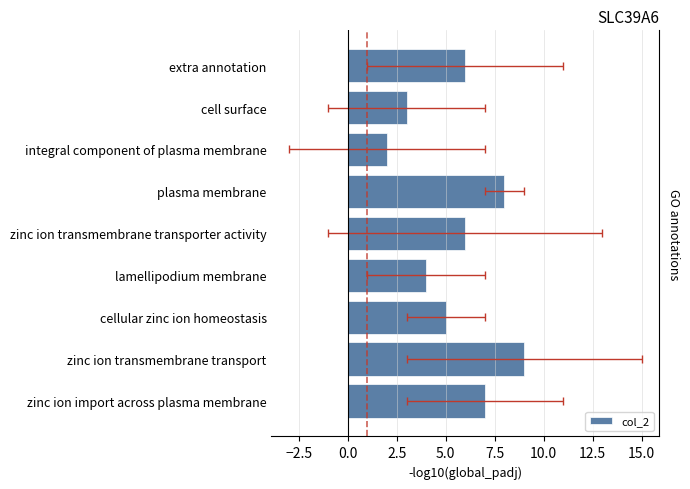

Are the bars grouped side by side (vs. stacked)?

No